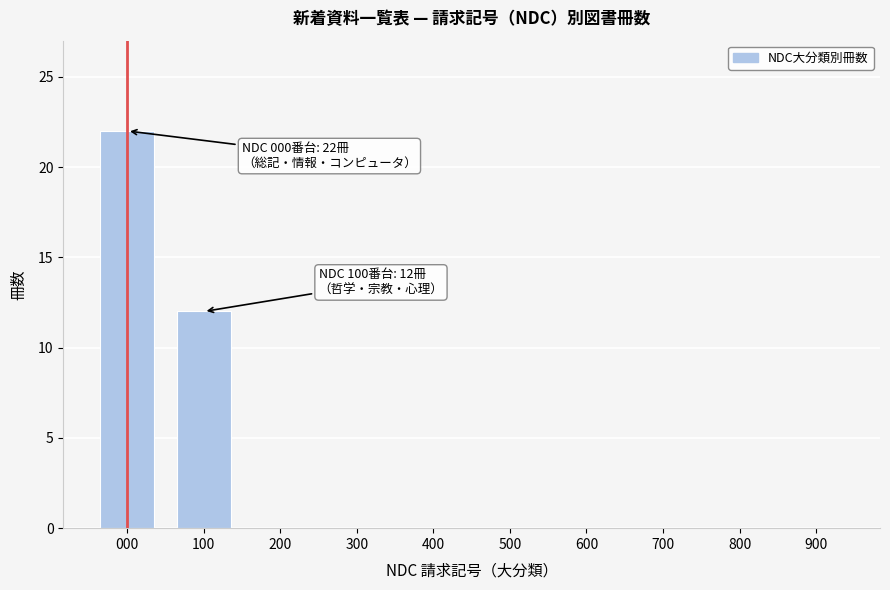

Reading right to left, what are all the values shown in this chart?

900=0	800=0	700=0	600=0	500=0	400=0	300=0	200=0	100=12	000=22